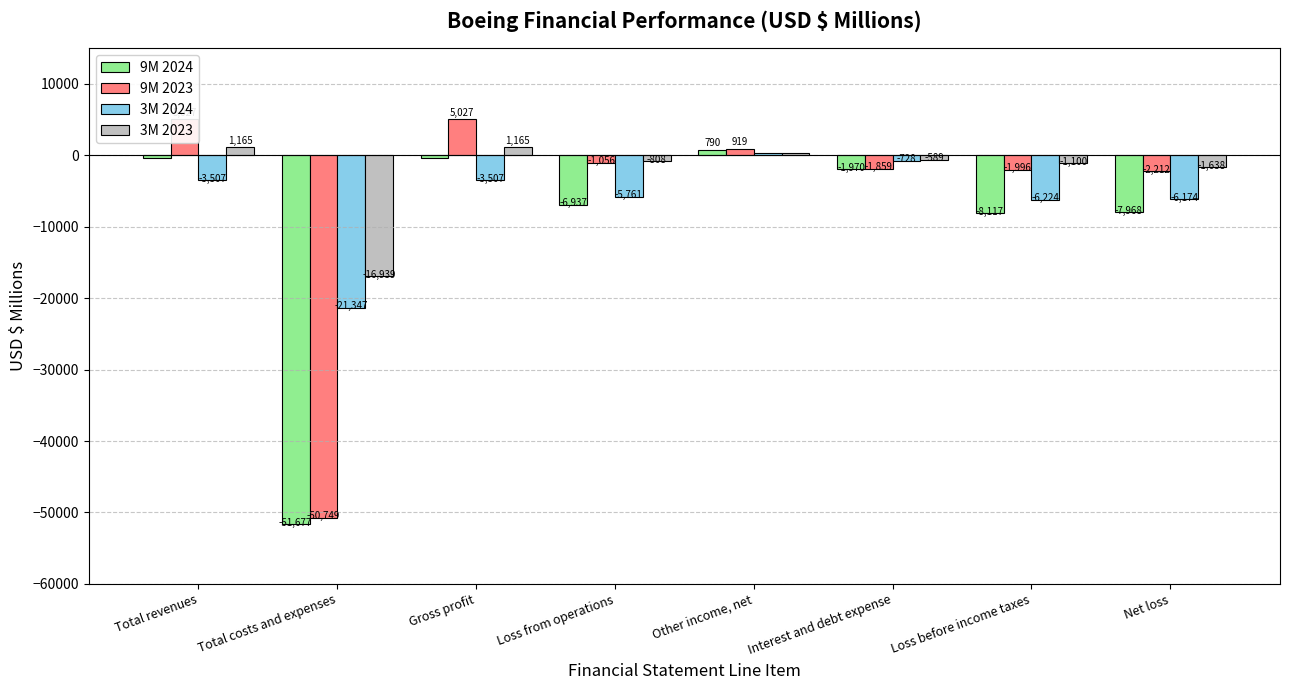

Which series changed the most between Gross profit and Loss from operations?

9M 2024